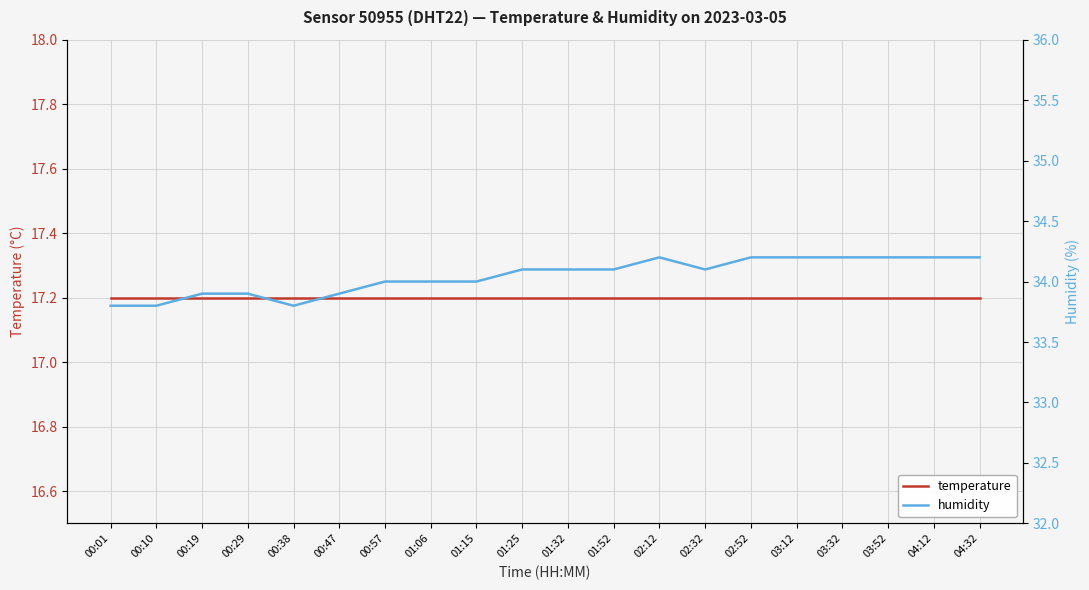

Reading right to left, what are all the values shown in this chart?

temperature: 17.2	17.2	17.2	17.2	17.2	17.2	17.2	17.2	17.2	17.2	17.2	17.2	17.2	17.2	17.2	17.2	17.2	17.2	17.2	17.2
humidity: 34.2	34.2	34.2	34.2	34.2	34.2	34.1	34.2	34.1	34.1	34.1	34.0	34.0	34.0	33.9	33.8	33.9	33.9	33.8	33.8